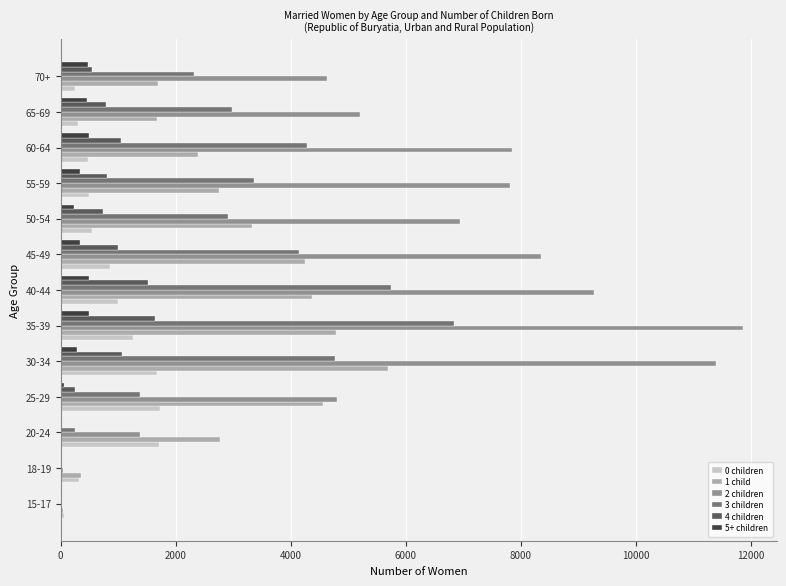

The value of 4 children at 40-44 is 2401. True or false?

False